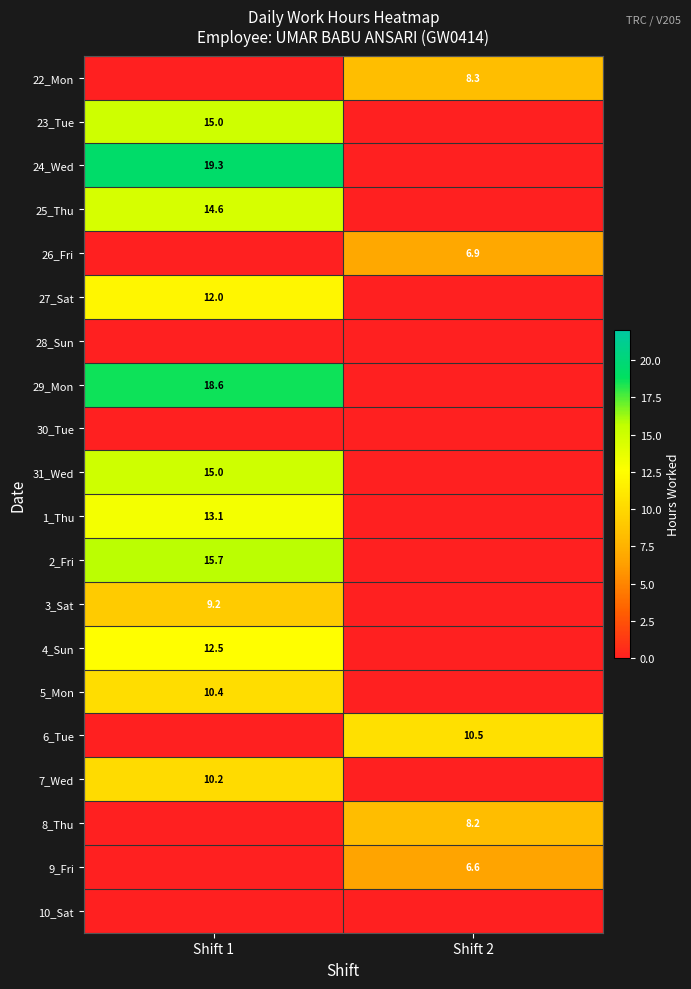

What is the total value across all series at Shift 2?

40.5